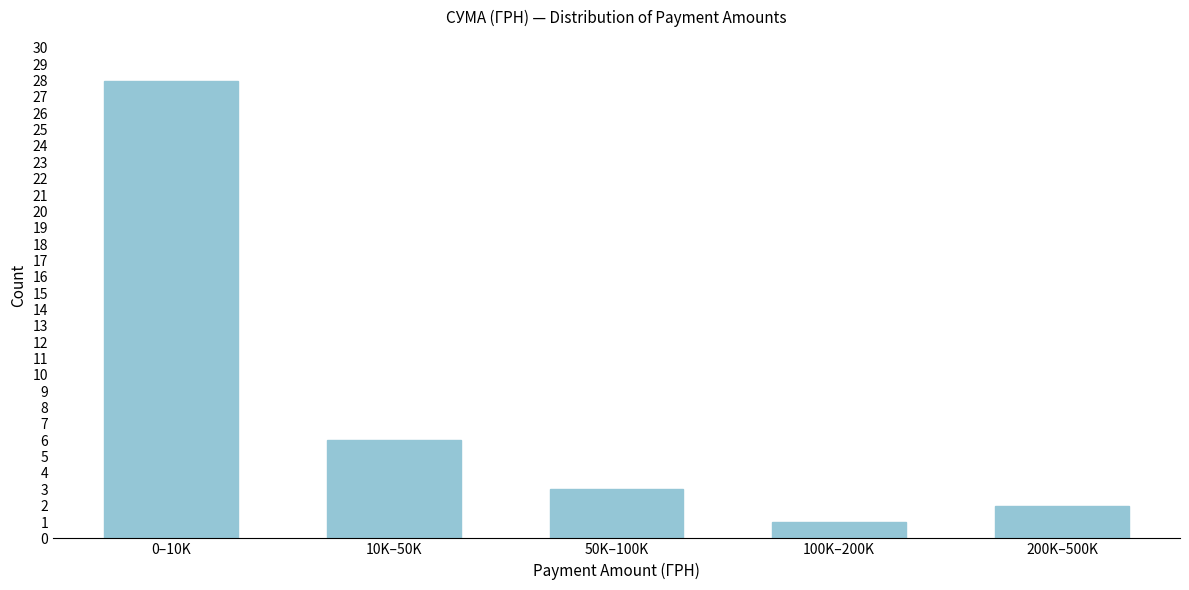

Reading left to right, transcribe all the data shown in this chart.

0–10K=28	10K–50K=6	50K–100K=3	100K–200K=1	200K–500K=2